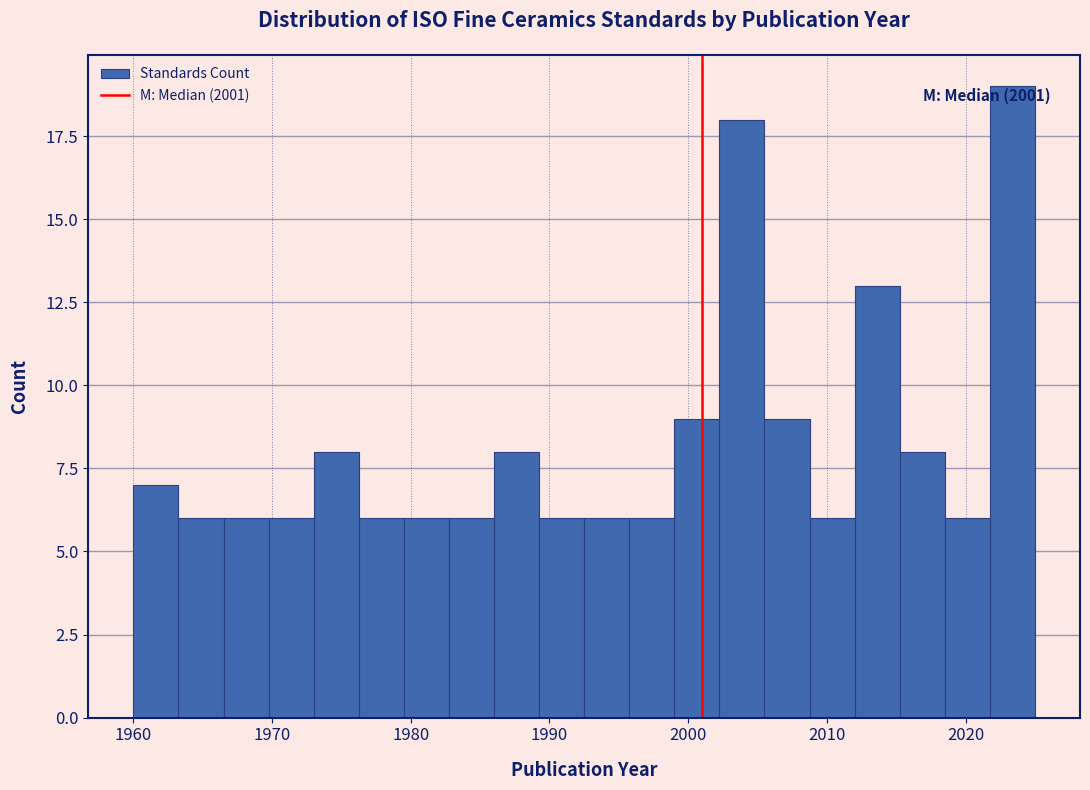

Read against the x-axis, roughly where is the centre of the tallest bar?

2023